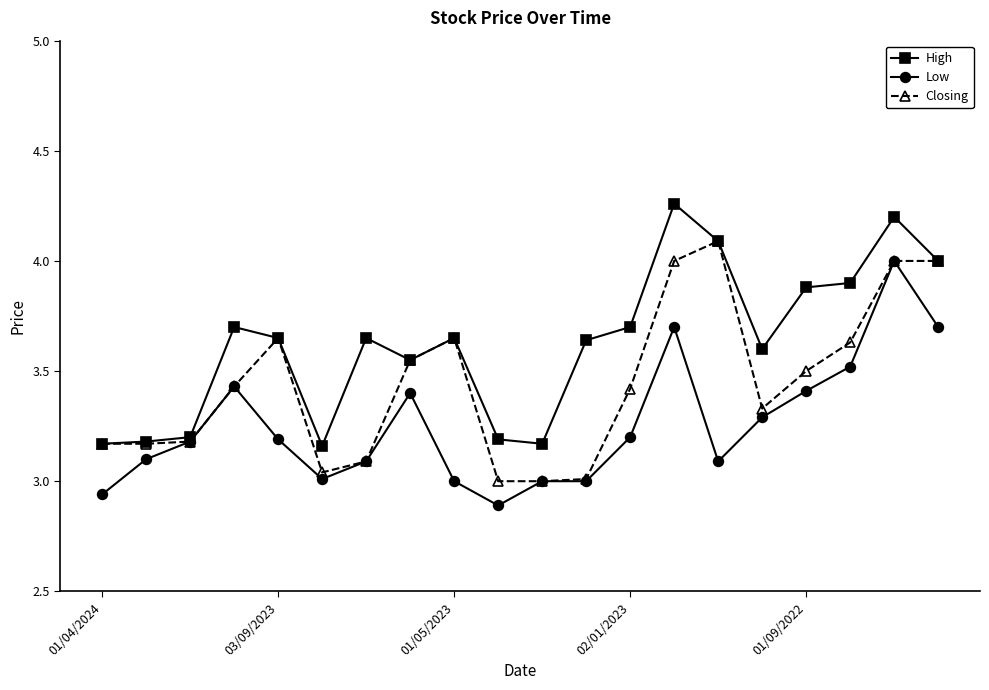

Which series has the largest total across all categories?

High